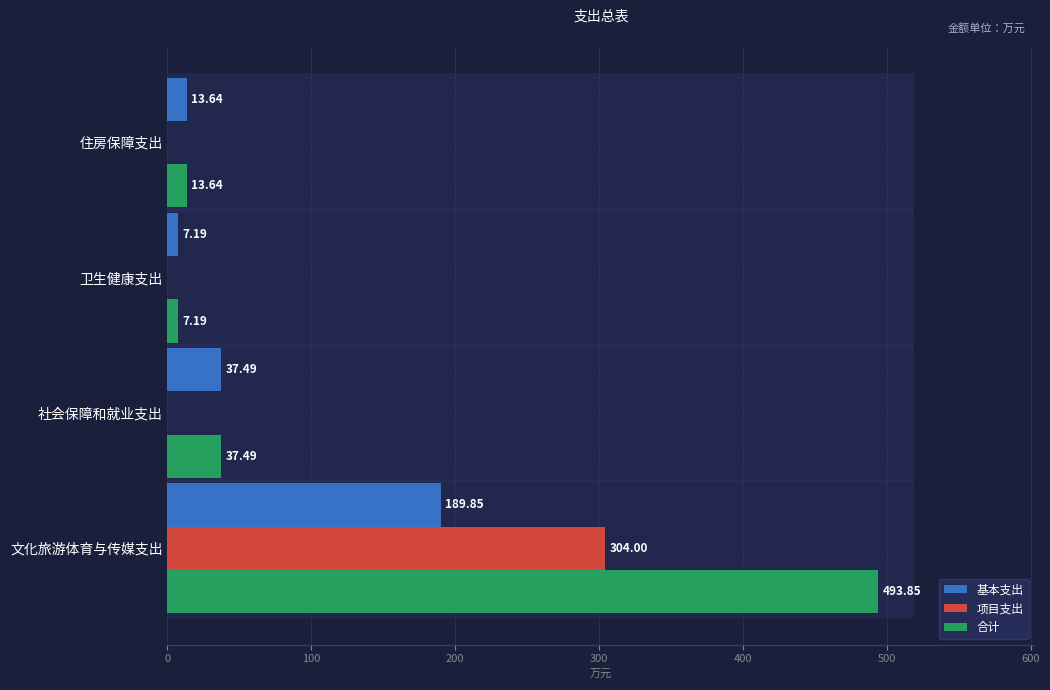

How many values in the 合计 series exceed 37?

2